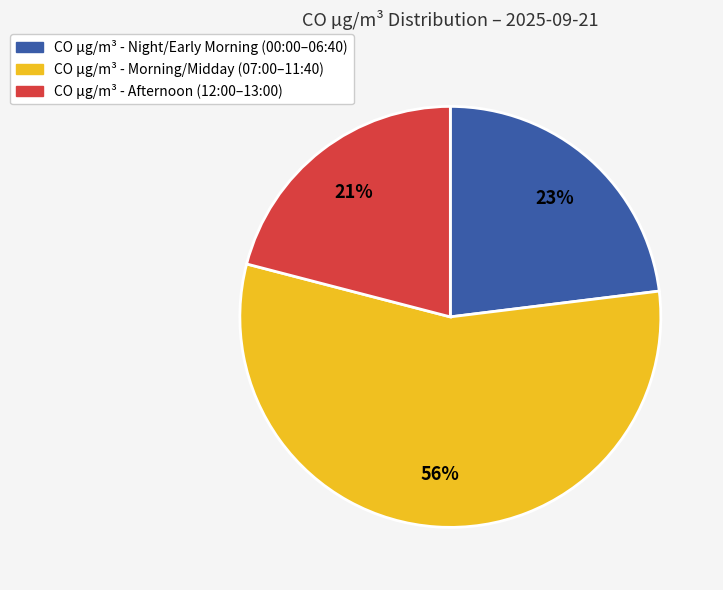

Is there a majority slice in this chart?

Yes